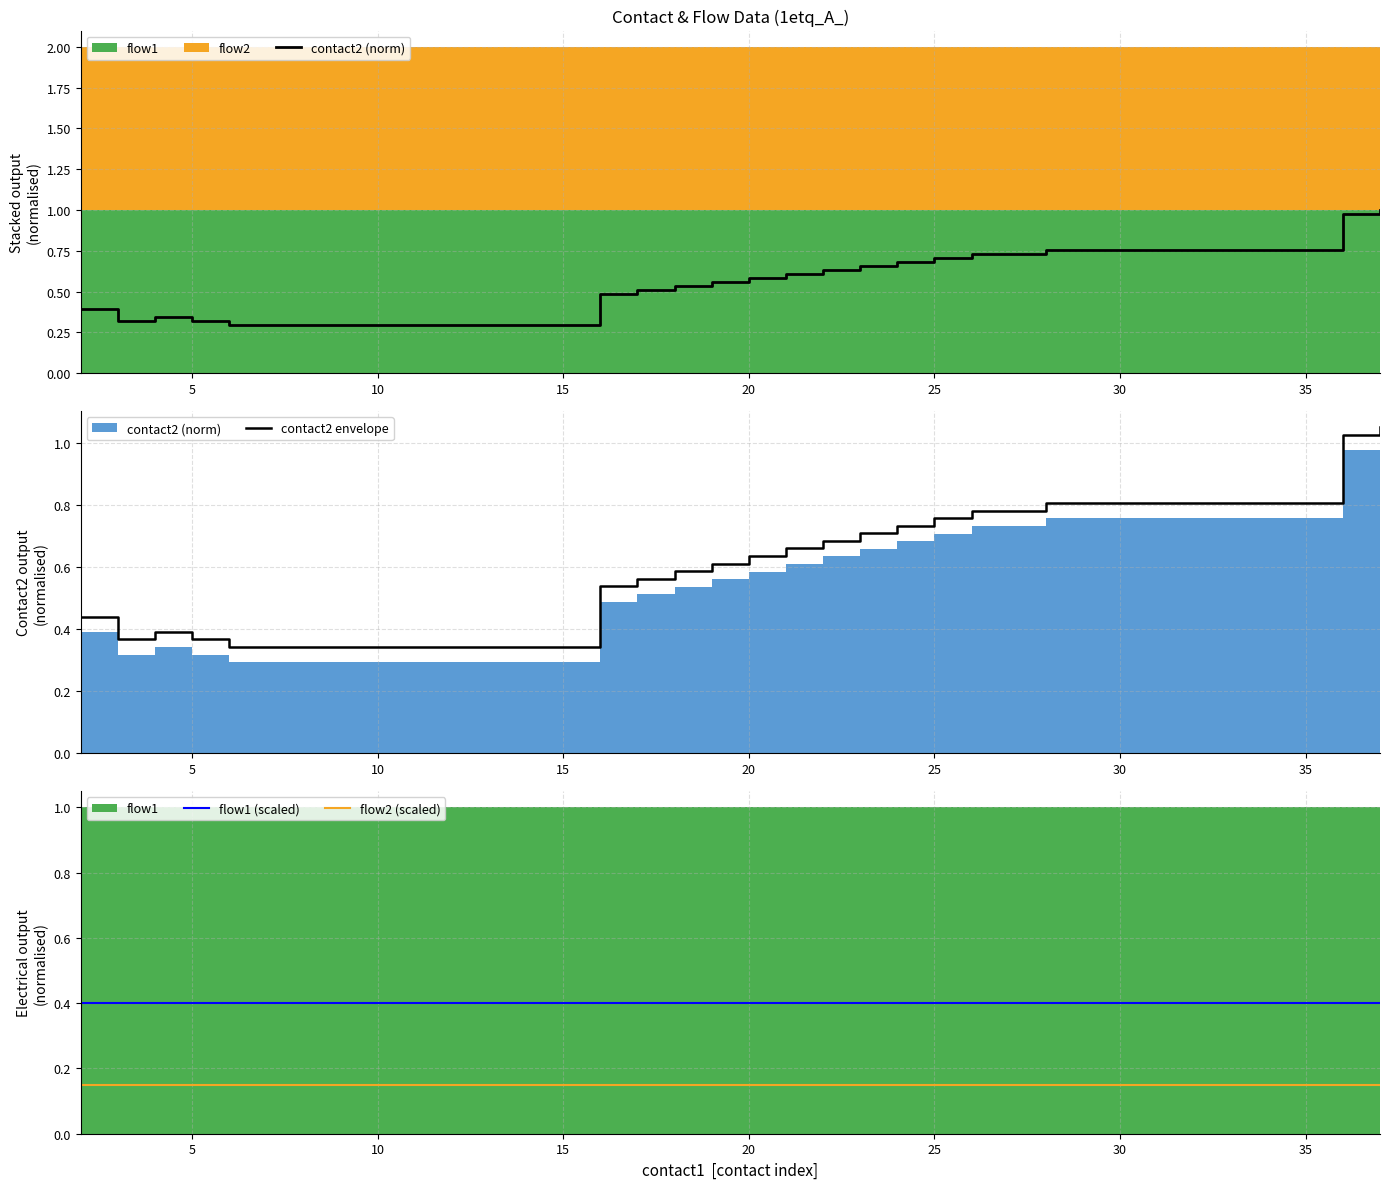

True or false: flow1 (scaled) and flow2 (scaled) intersect in this chart.

False